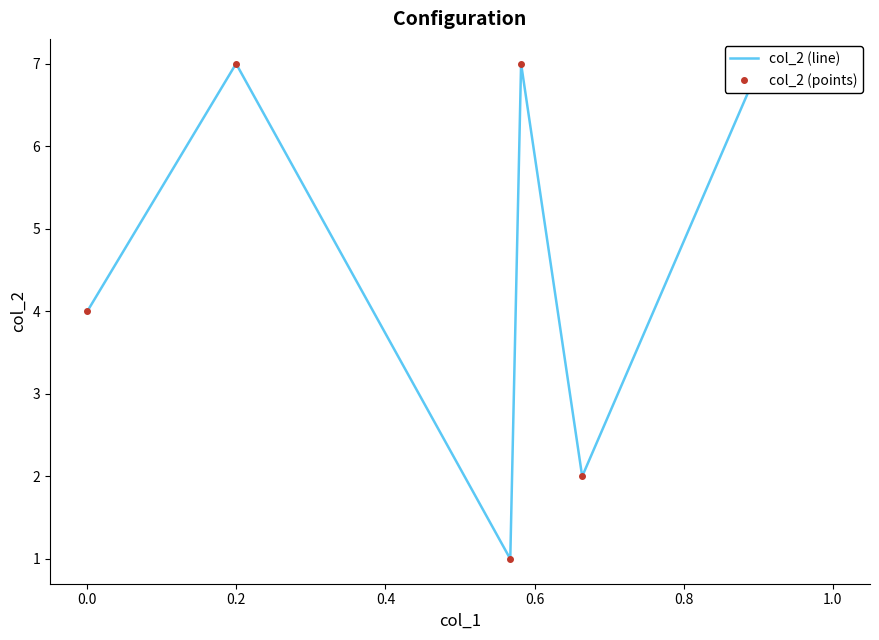

What is the greatest value displayed?

7